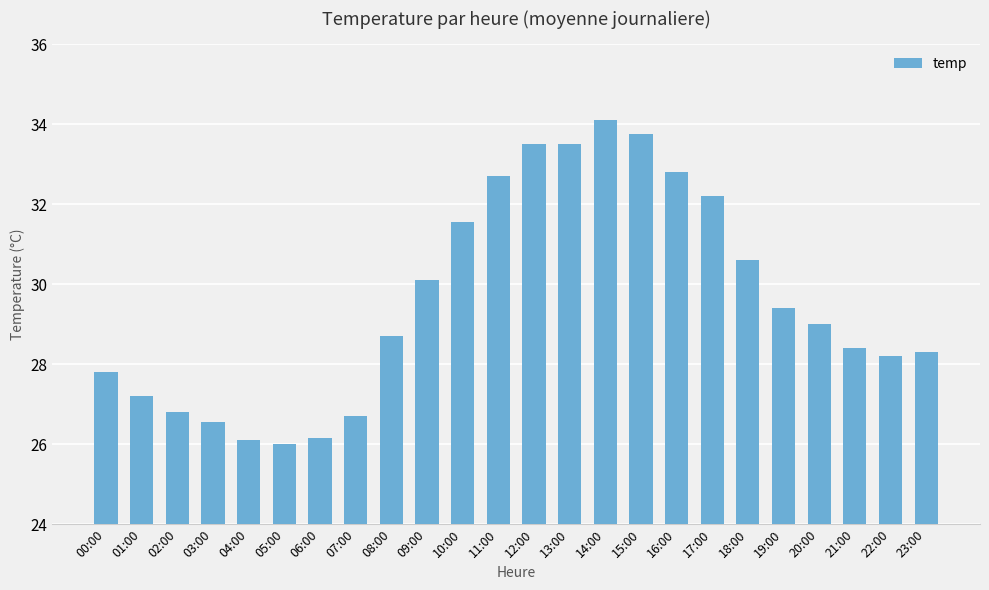

What is the difference between the maximum and minimum values?

8.1